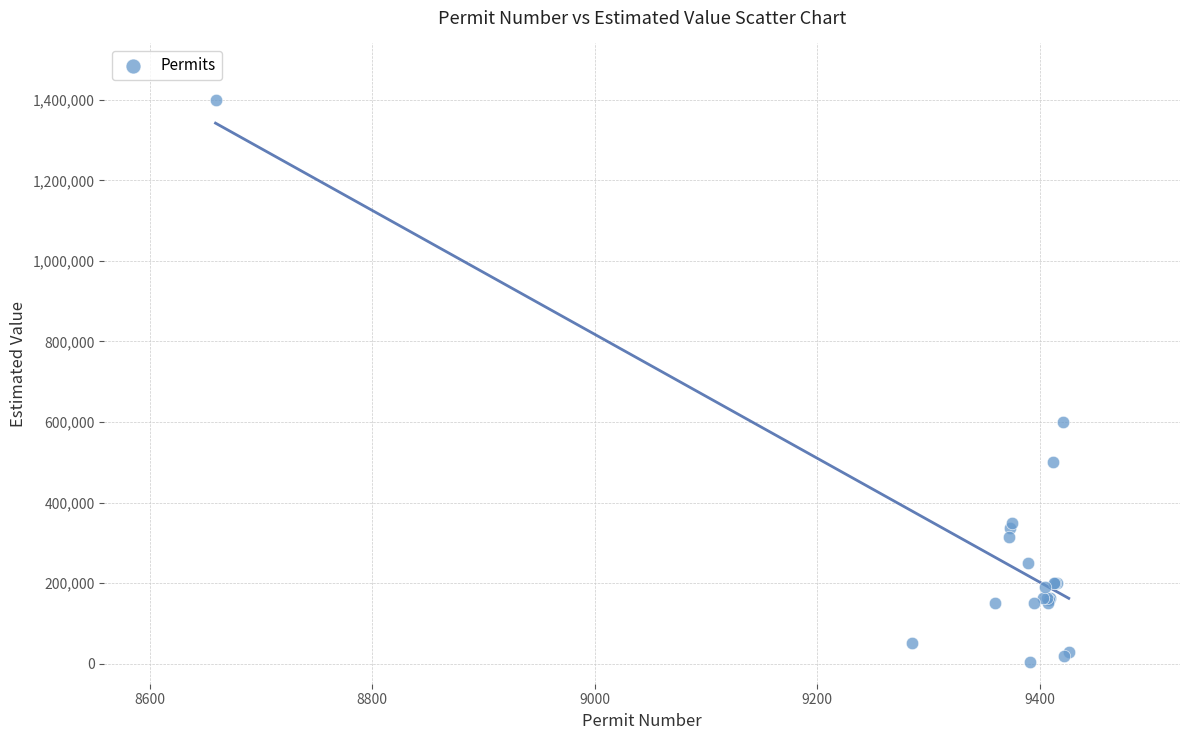

What Y value in the scatter plot is closest to 702350?

600000